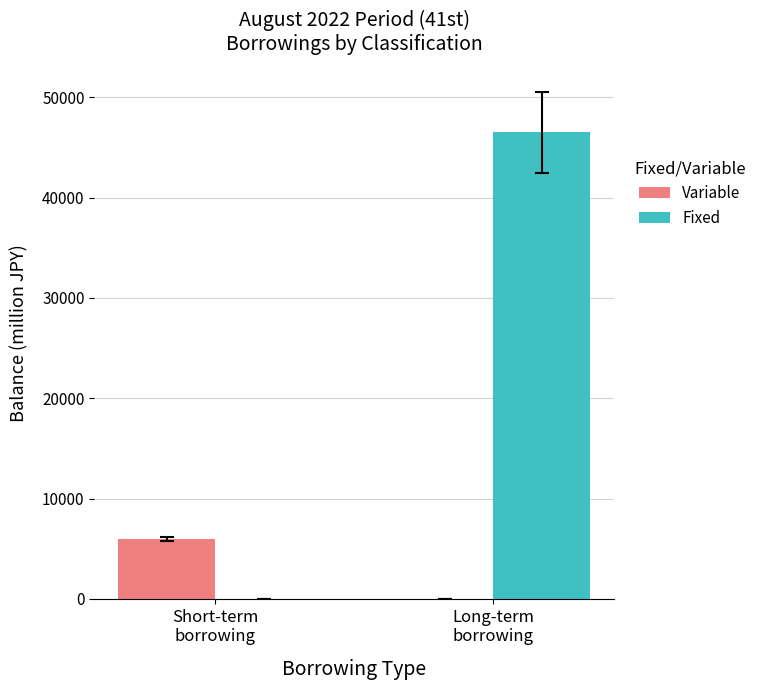

How many distinct data groups are displayed?

2